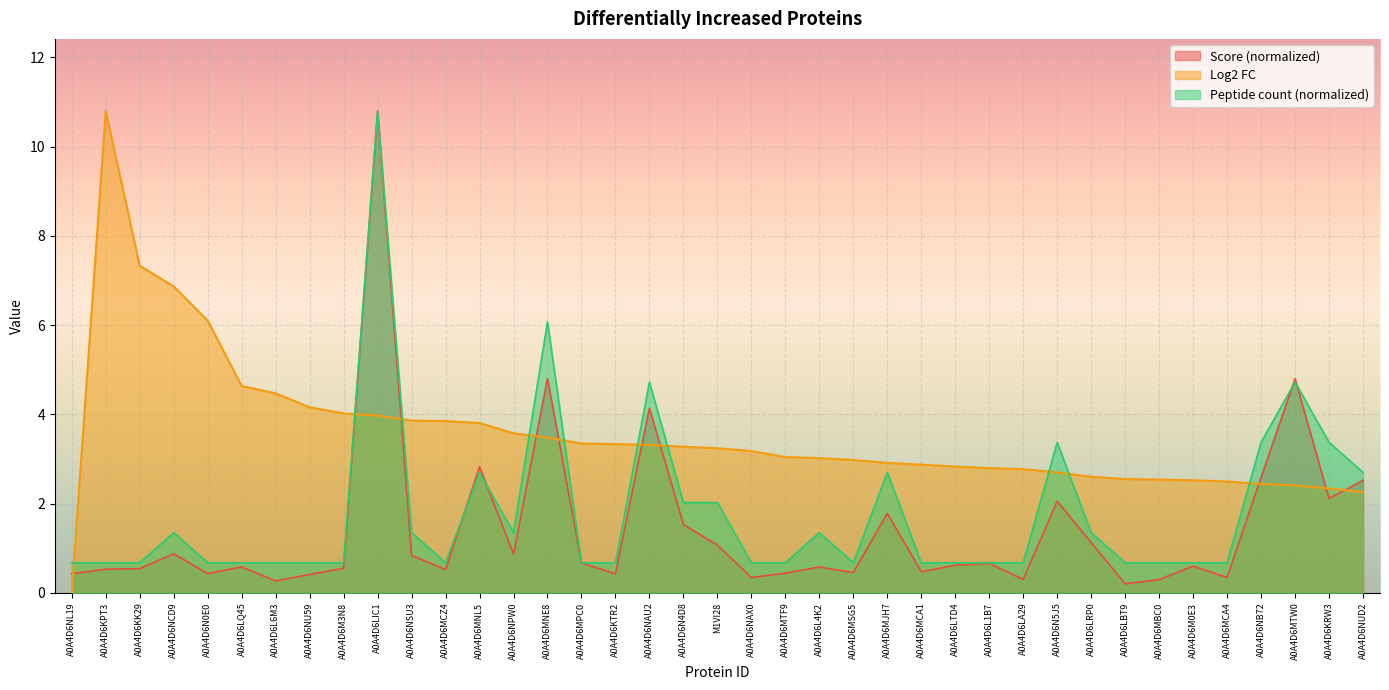

List the series in order of their overall mean, lowest first.

Score (normalized), Peptide count (normalized), Log2 FC